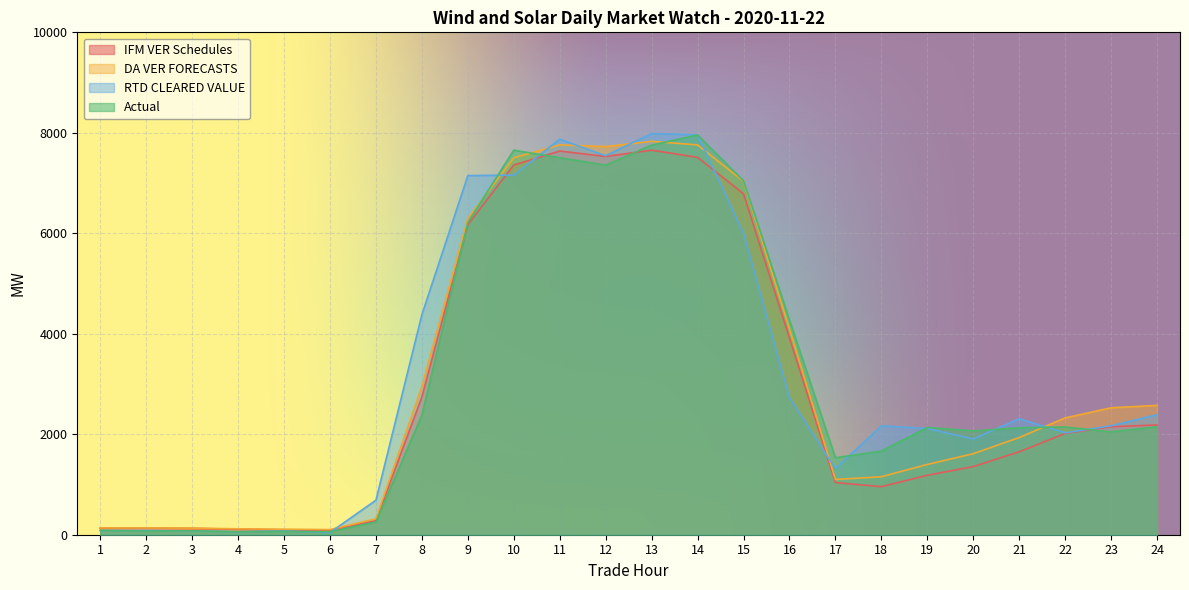

Rank the series by their maximum value, from lowest to highest.

IFM VER Schedules, DA VER FORECASTS, Actual, RTD CLEARED VALUE